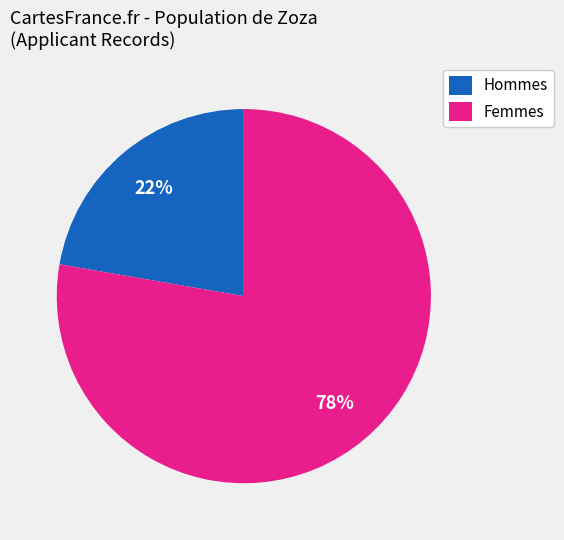

True or false: Hommes accounts for 36% of the total.

False